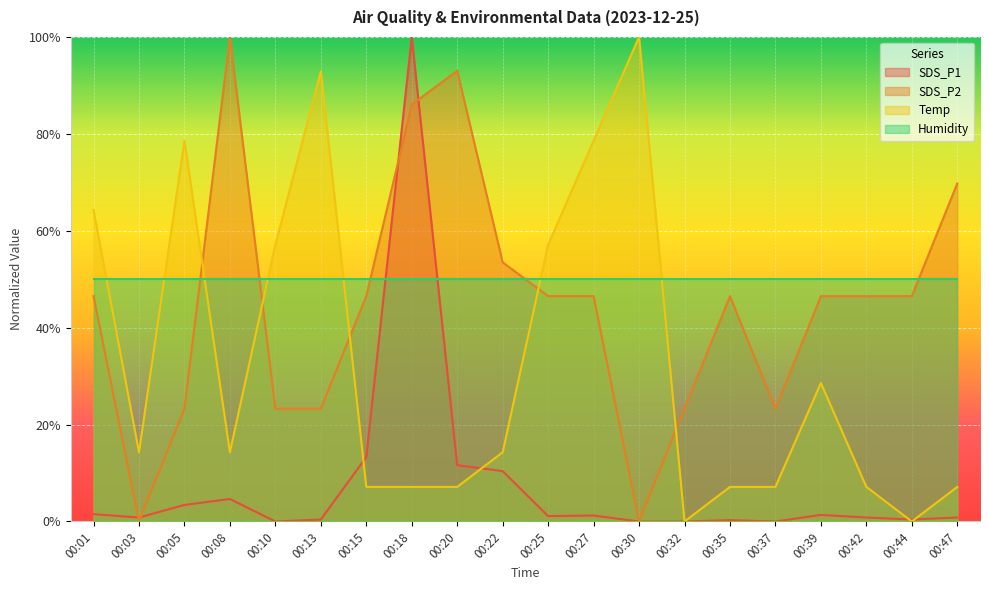

In SDS_P2, how many points are lower than both neighbors (excluding endpoints)?

3